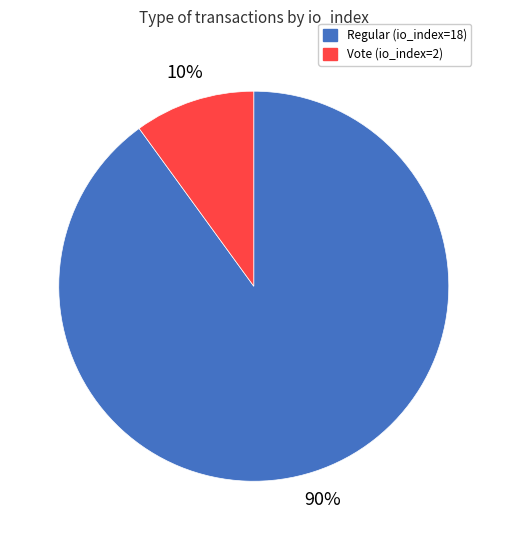

To the nearest percent, what is the difference between the largest and smallest slice percentages?

80%